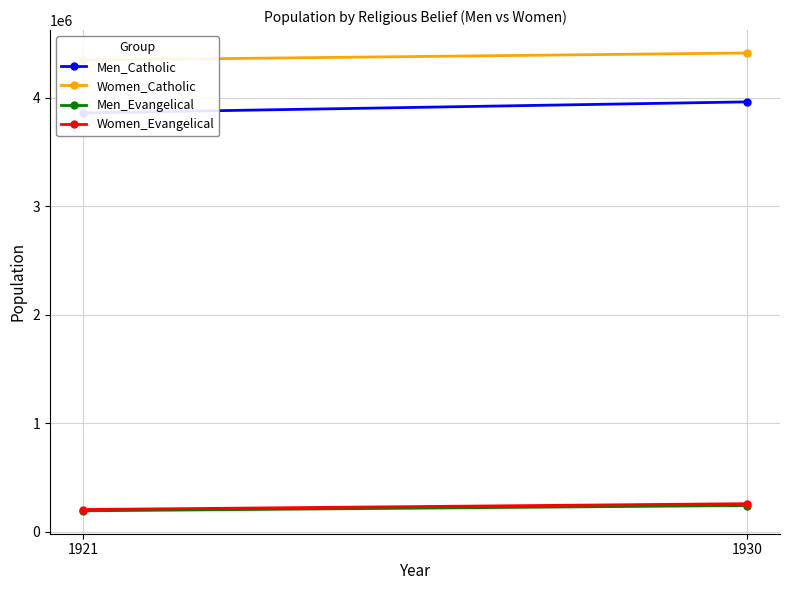

What is the greatest value displayed?

4414496